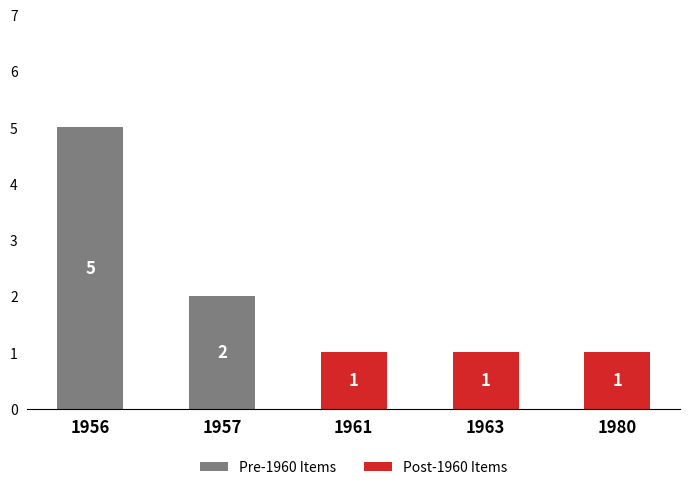

At which label is Pre-1960 Items closest to 2?

1957